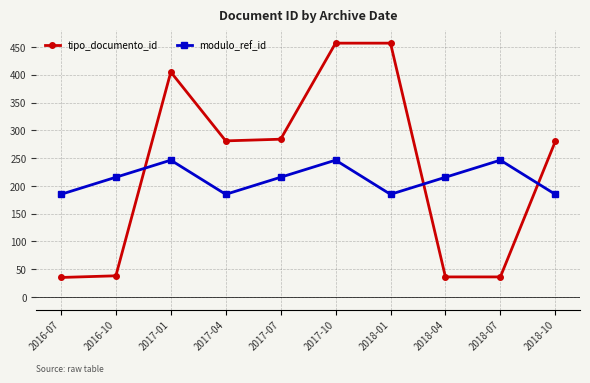

True or false: modulo_ref_id has a value of 184.7 at 2017-04.

True